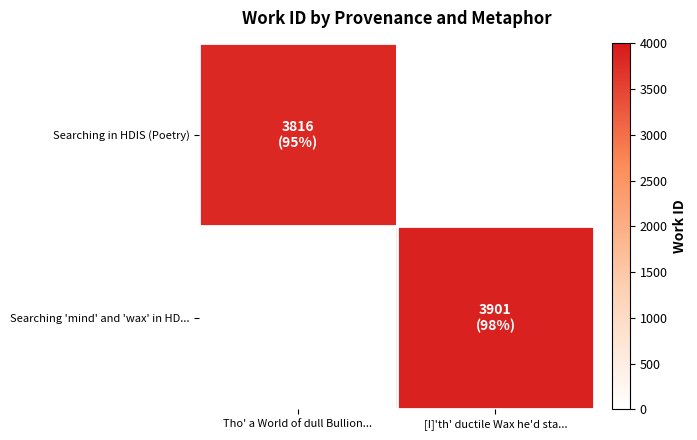

Reading left to right, what are all the values shown in this chart?

Searching in HDIS (Poetry): Tho' a World of dull Bullion...=3816	[I]'th' ductile Wax he'd sta...=0
Searching 'mind' and 'wax' in HD...: Tho' a World of dull Bullion...=0	[I]'th' ductile Wax he'd sta...=3901